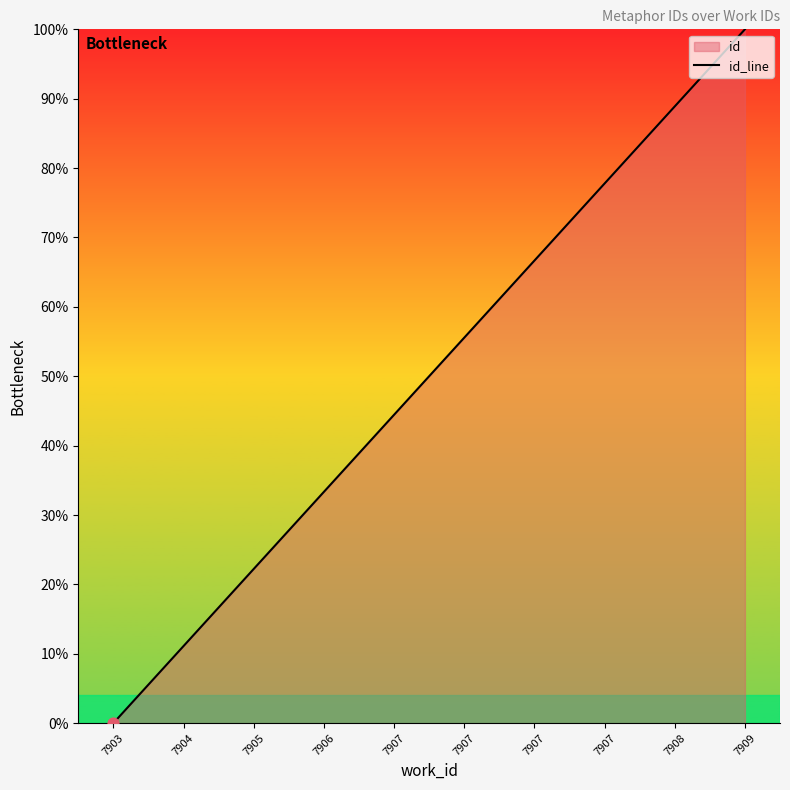

Approximately how many times larger is the value at 7906 compared to 7907?

0.4